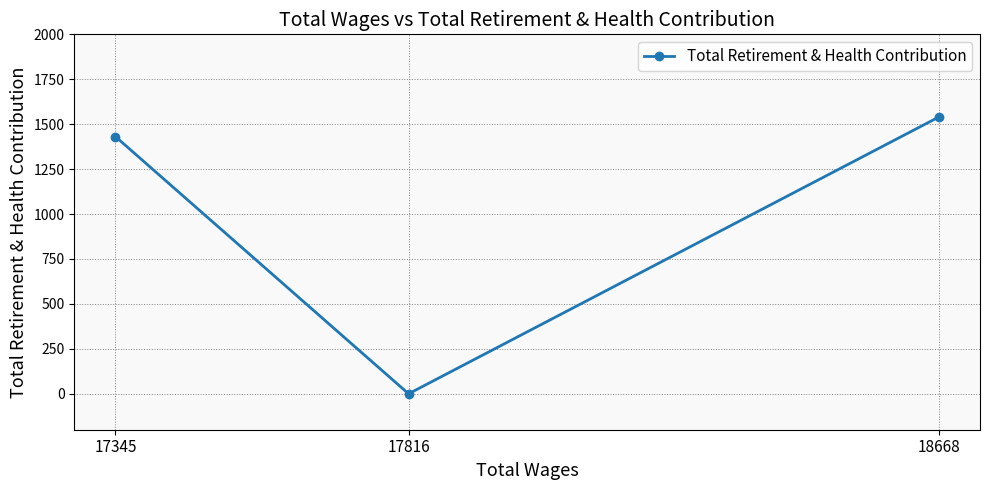

What is the value of the 1st point from the left?

1431